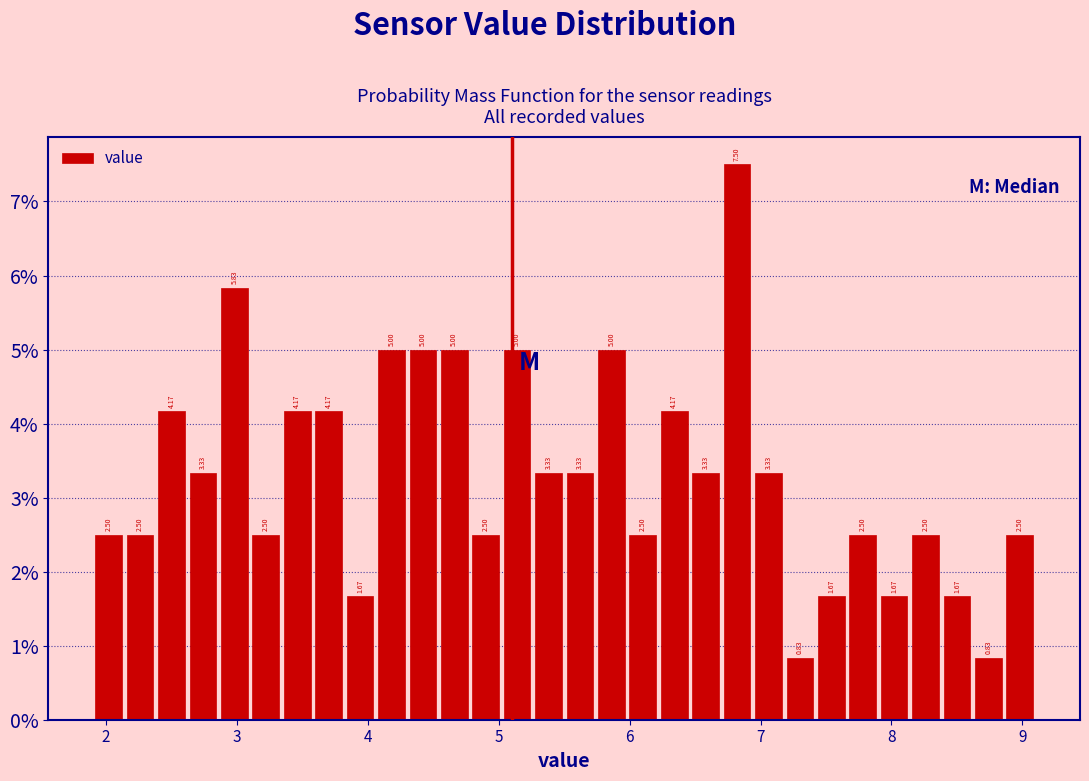

Around what value on the x-axis is the tallest bar? Give the approximate position of its centre, as read against the axis.

6.8